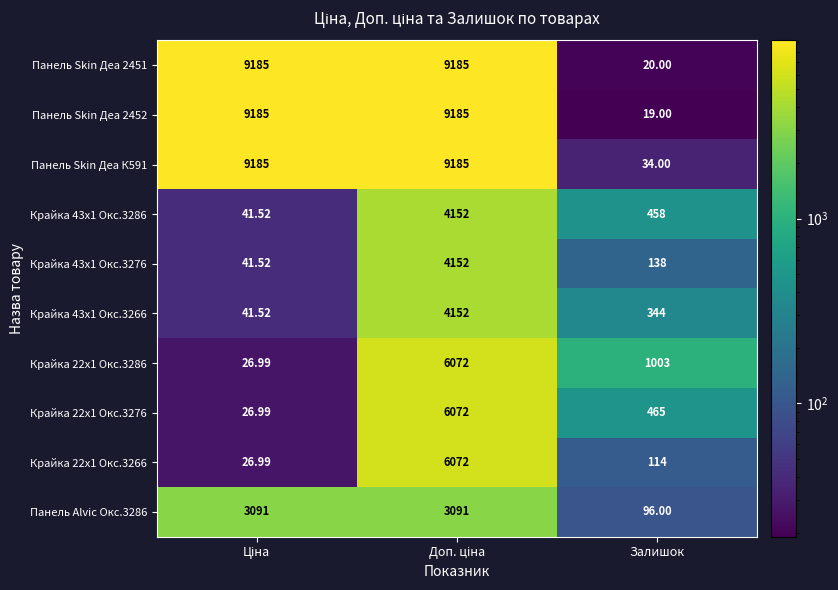

Where is Крайка 43x1 Окс.3286 nearest to the value 2096?

Залишок